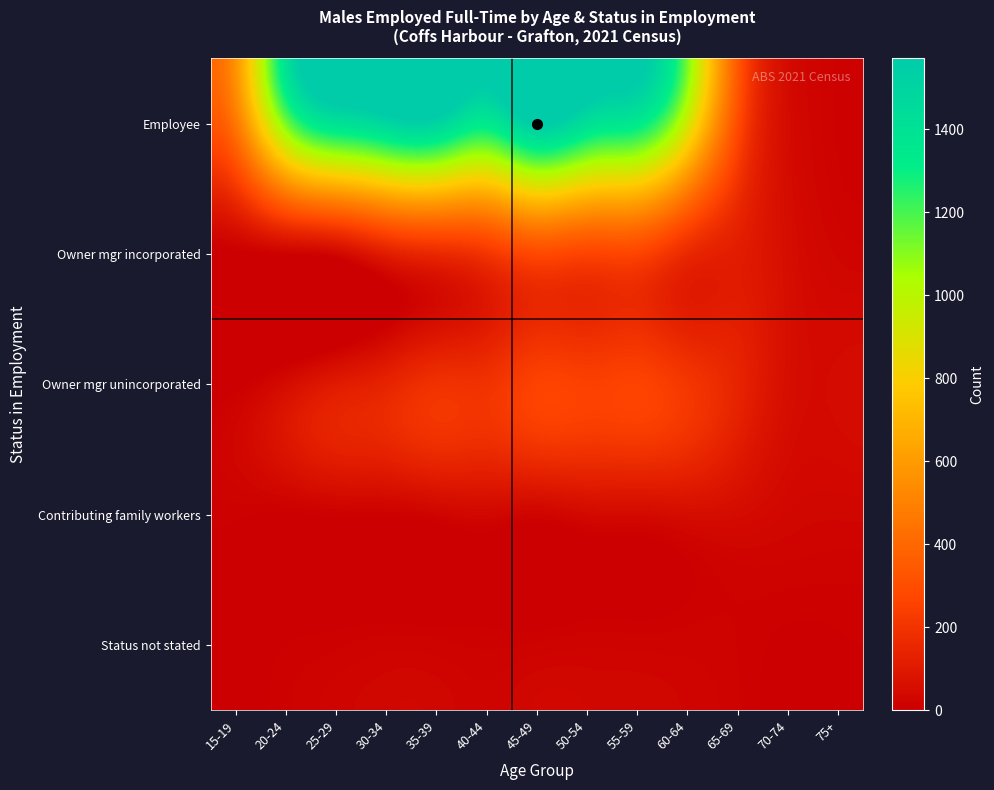

Reading left to right, what are all the values shown in this chart?

Employee: 15-19=464	20-24=1131	25-29=1405	30-34=1491	35-39=1507	40-44=1349	45-49=1571	50-54=1421	55-59=1340	60-64=927	65-69=290	70-74=45	75+=11
Owner mgr incorporated: 15-19=0	20-24=15	25-29=36	30-34=119	35-39=163	40-44=209	45-49=286	50-54=266	55-59=264	60-64=161	65-69=112	70-74=53	75+=23
Owner mgr unincorporated: 15-19=0	20-24=46	25-29=102	30-34=139	35-39=190	40-44=195	45-49=255	50-54=248	55-59=257	60-64=209	65-69=139	70-74=56	75+=45
Contributing family workers: 15-19=8	20-24=4	25-29=10	30-34=12	35-39=22	40-44=33	45-49=23	50-54=40	55-59=42	60-64=52	65-69=46	70-74=30	75+=26
Status not stated: 15-19=0	20-24=6	25-29=11	30-34=16	35-39=14	40-44=11	45-49=13	50-54=17	55-59=16	60-64=16	65-69=12	70-74=3	75+=5